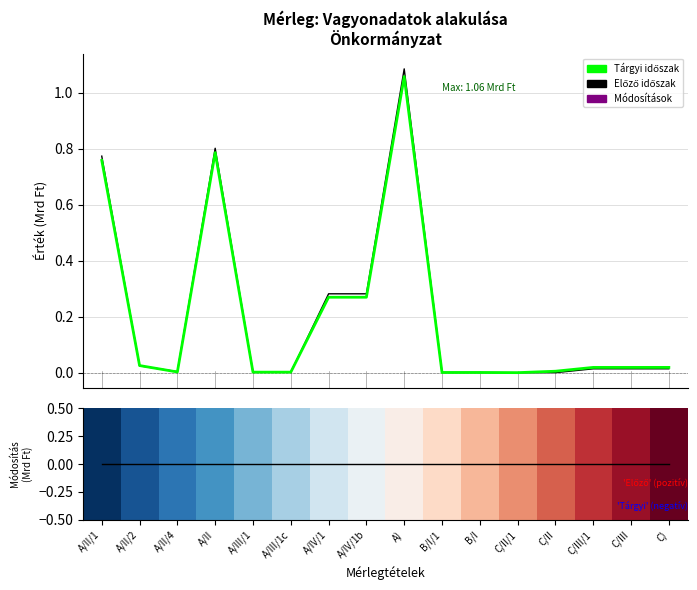

True or false: 0.00 has more than 0 interior local peaks.

False